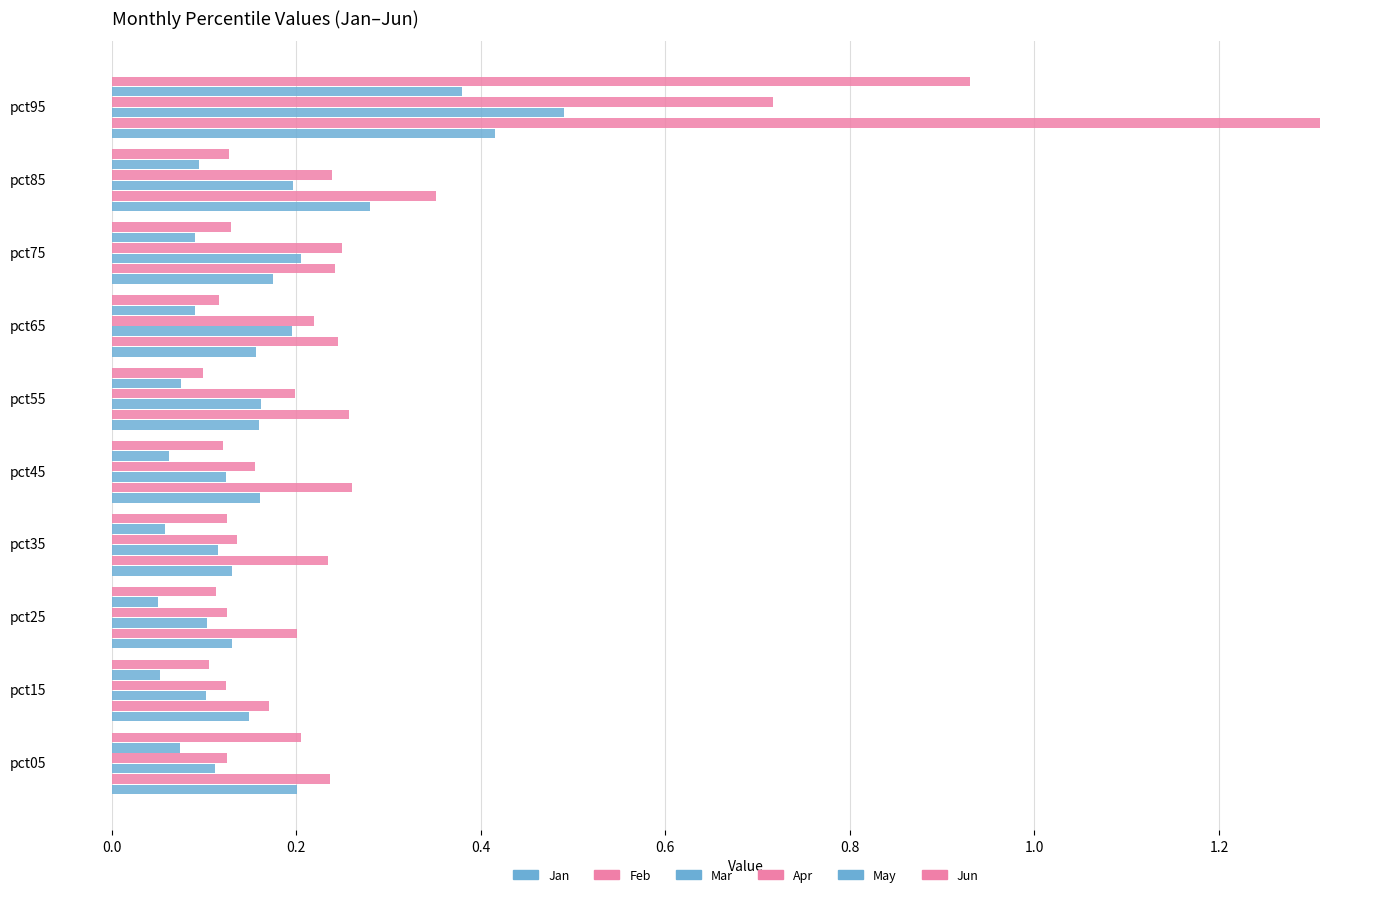

What is the difference between the maximum and minimum values in the May series?

0.3